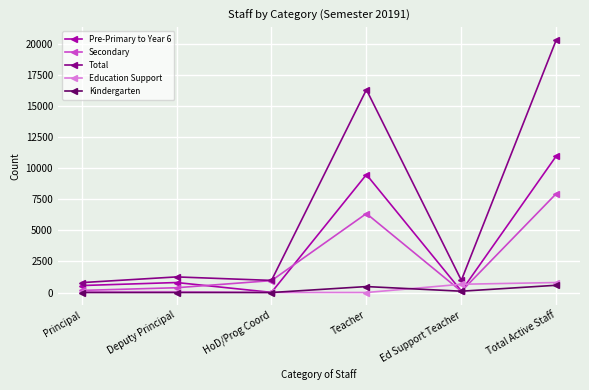

What is the label of the 1st point from the right?

Total Active Staff